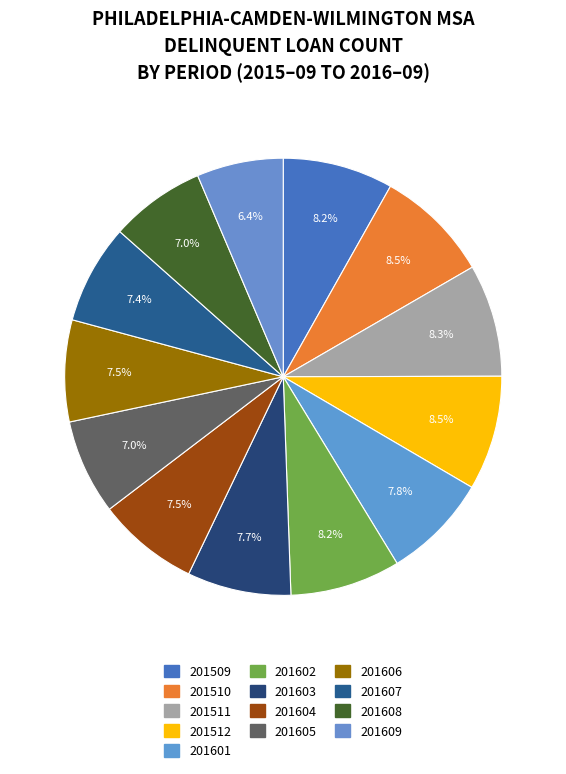

How many slices are in this pie chart?

13